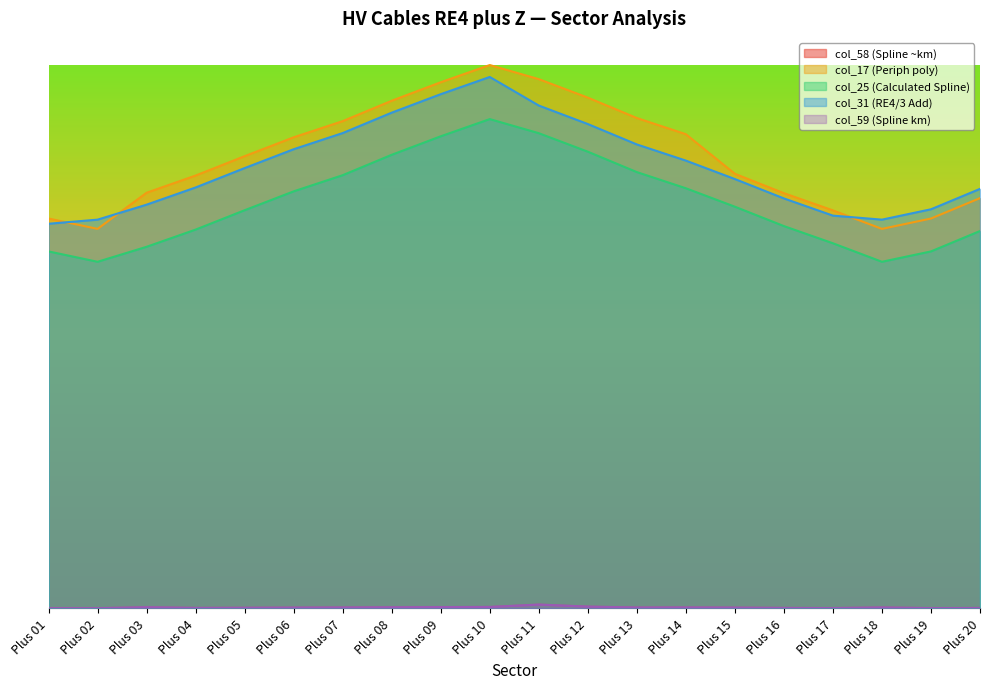

Where is the first local minimum for col_25 (Calculated Spline)?

Plus 02